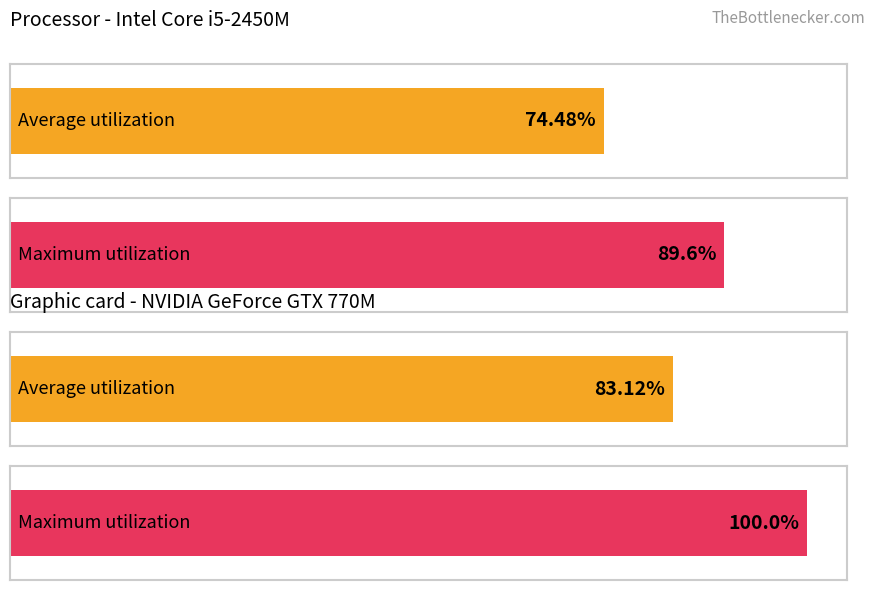

True or false: Odd/Even has a value of 0 at 29.

False